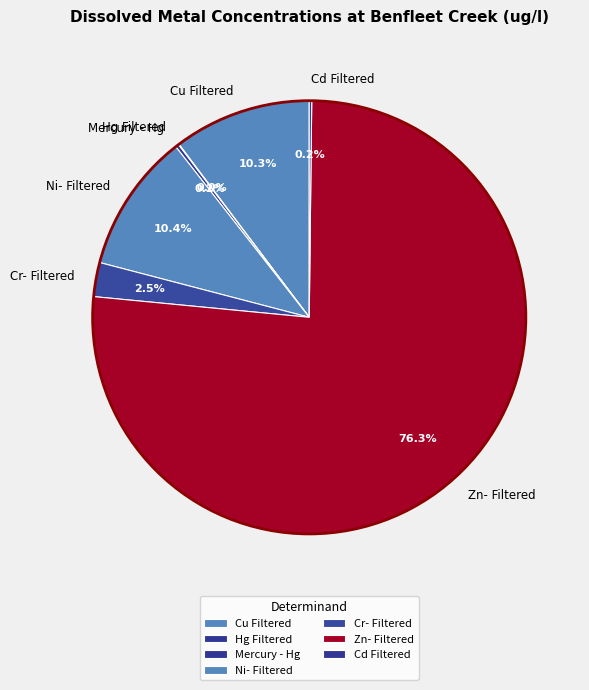

What is the majority slice?

Zn- Filtered